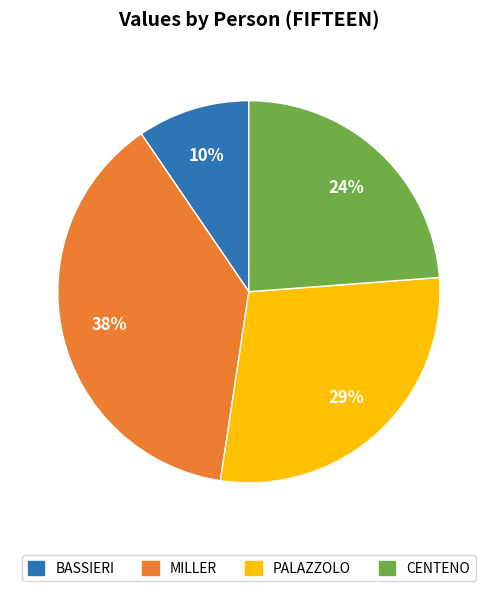

Is the sum of MILLER and CENTENO greater than half?

Yes